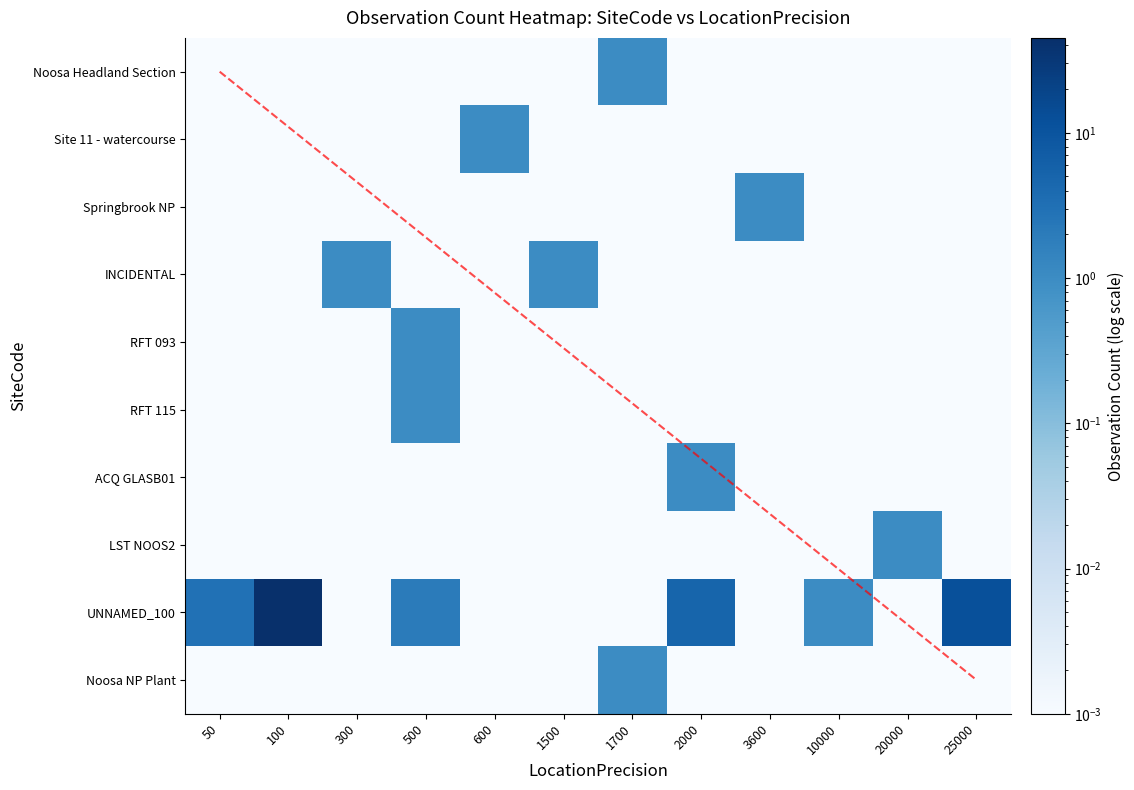

Which category has the highest value in the RFT 093 series?

500